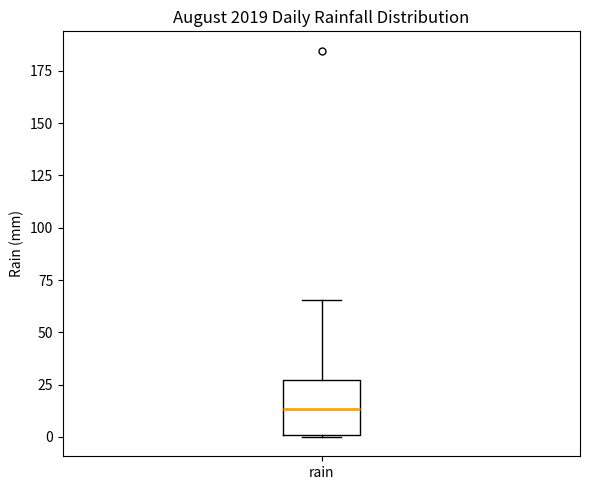

Transcribe this box plot: give where the median line is, the range the box spans, and where the two whiskers end, as read against the y-axis. The values are not printed on the chart, so give them approximately, as read against the axis.

median 15, box 0 to 25, whiskers 0 to 65